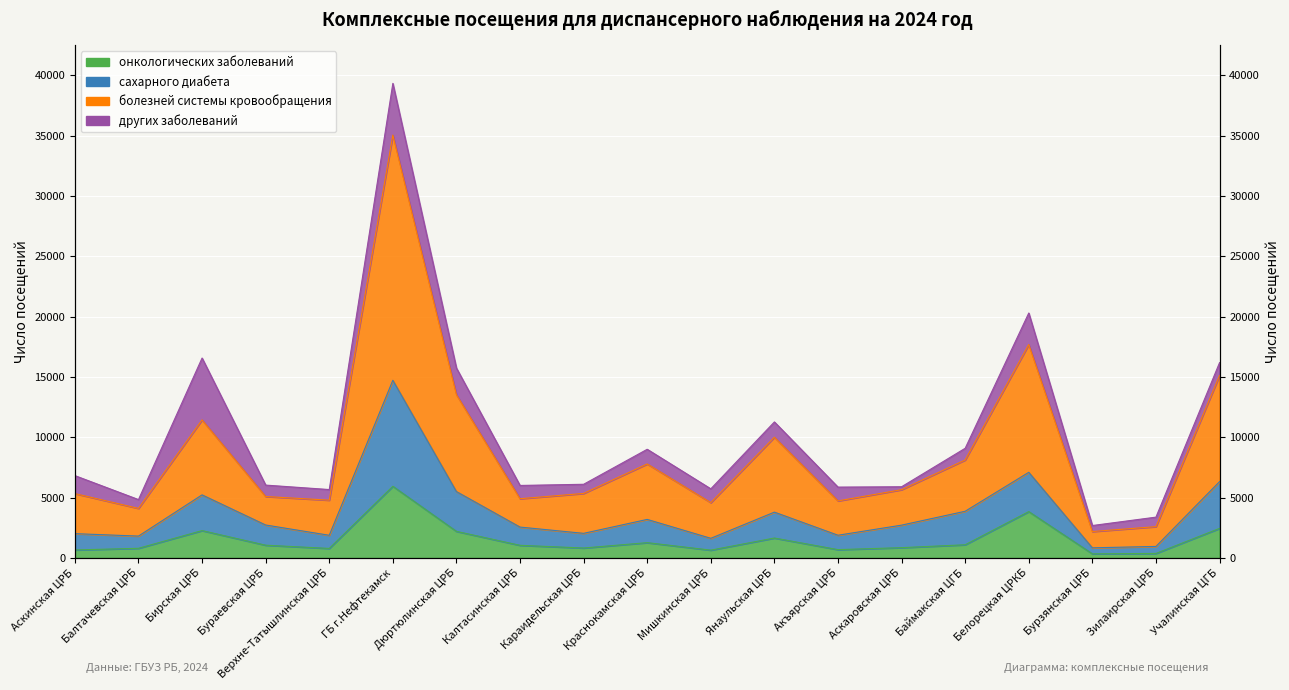

Which series has the widest spread of values?

болезней системы кровообращения